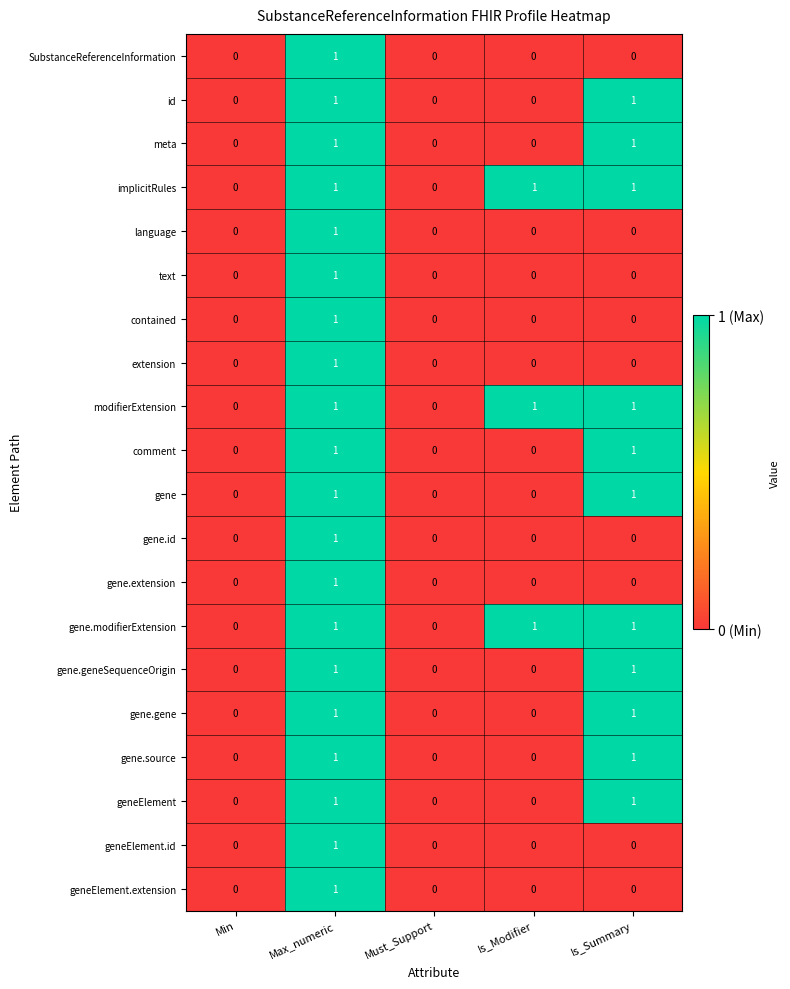

How many gene values are between 0 and 1?

5